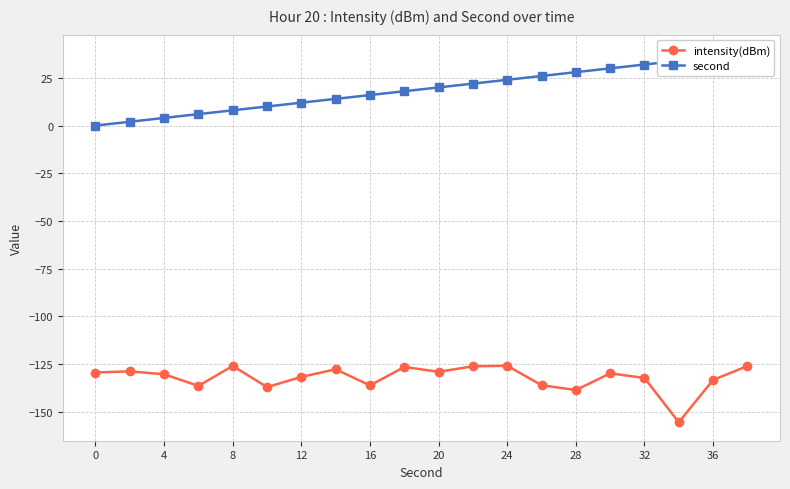

Rank the series by their maximum value, from highest to lowest.

second, intensity(dBm)